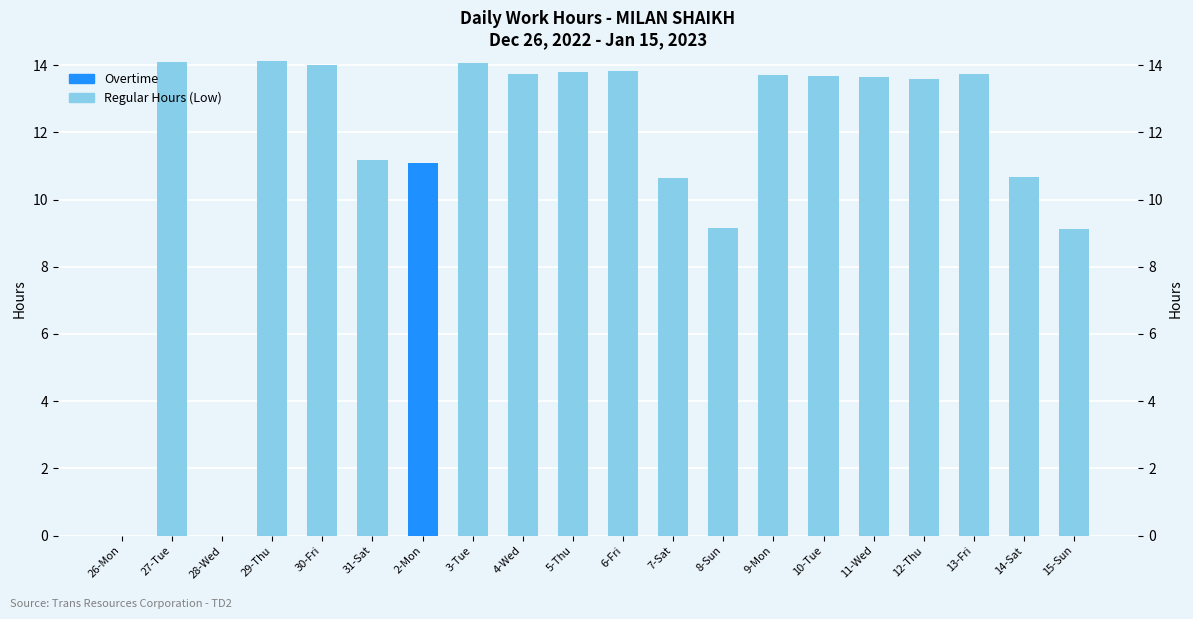

Reading left to right, what are all the values shown in this chart?

Regular Hours (Low): 26-Mon=0.0	27-Tue=14.1	28-Wed=0.0	29-Thu=14.1	30-Fri=14.0	31-Sat=11.2	2-Mon=0.0	3-Tue=14.1	4-Wed=13.7	5-Thu=13.8	6-Fri=13.8	7-Sat=10.6	8-Sun=9.1	9-Mon=13.7	10-Tue=13.7	11-Wed=13.7	12-Thu=13.6	13-Fri=13.7	14-Sat=10.7	15-Sun=9.1
Overtime: 26-Mon=0.0	27-Tue=0.0	28-Wed=0.0	29-Thu=0.0	30-Fri=0.0	31-Sat=0.0	2-Mon=11.1	3-Tue=0.0	4-Wed=0.0	5-Thu=0.0	6-Fri=0.0	7-Sat=0.0	8-Sun=0.0	9-Mon=0.0	10-Tue=0.0	11-Wed=0.0	12-Thu=0.0	13-Fri=0.0	14-Sat=0.0	15-Sun=0.0